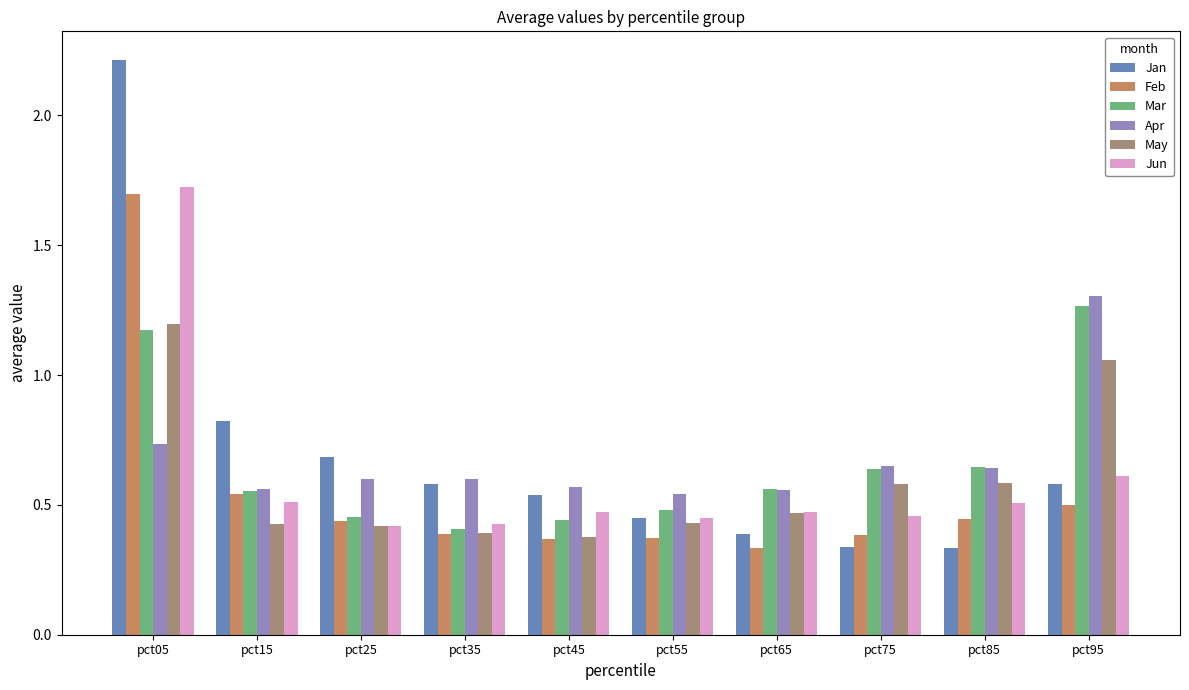

What is the total value across all series at pct65?

2.8